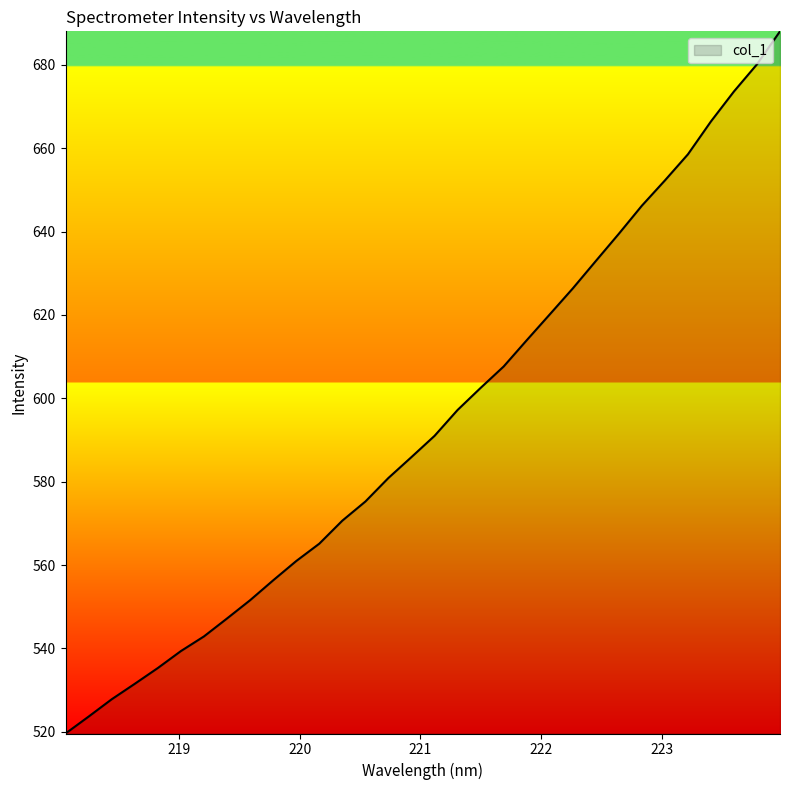

What is the minimum value shown in the chart?

519.6